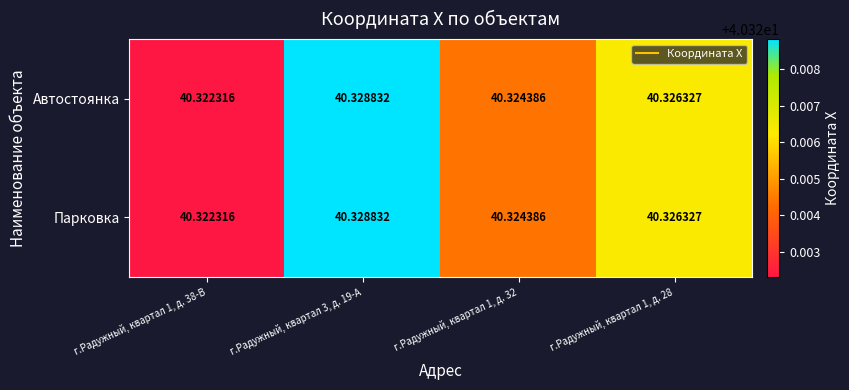

Is the value of Парковка at г.Радужный, квартал 1, д. 38-В greater than the value of Автостоянка at г.Радужный, квартал 3, д. 19-А?

No